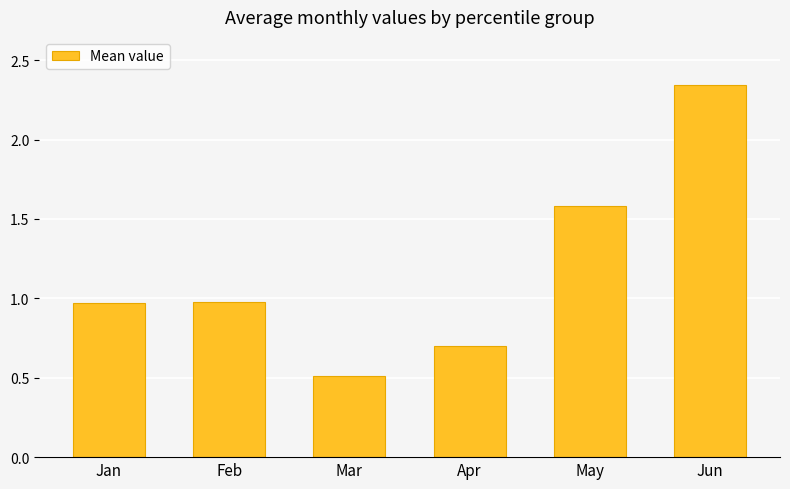

What value does the data have at Apr?

0.7